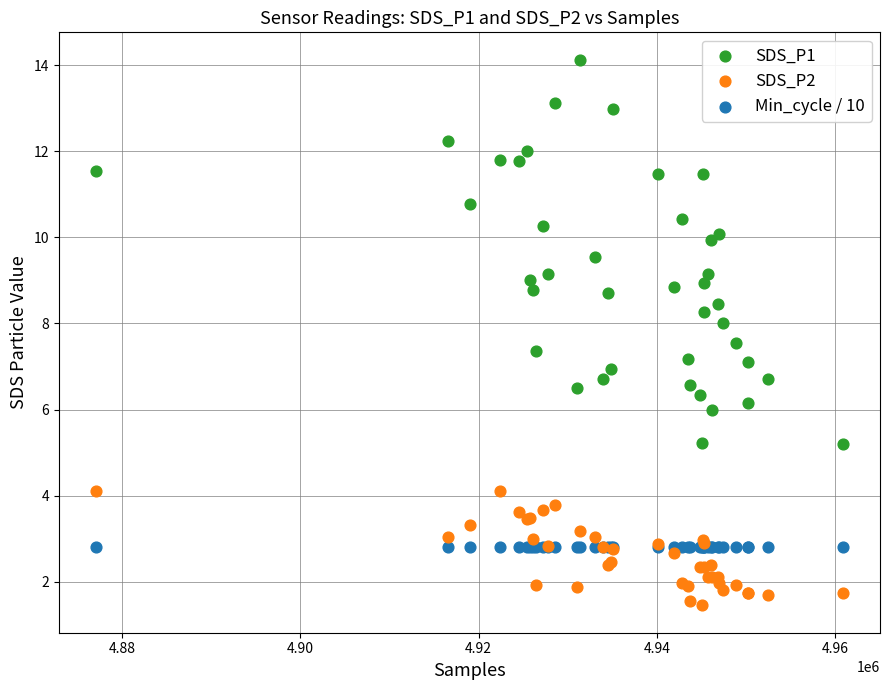

Which series reaches the maximum Y coordinate?

SDS_P1